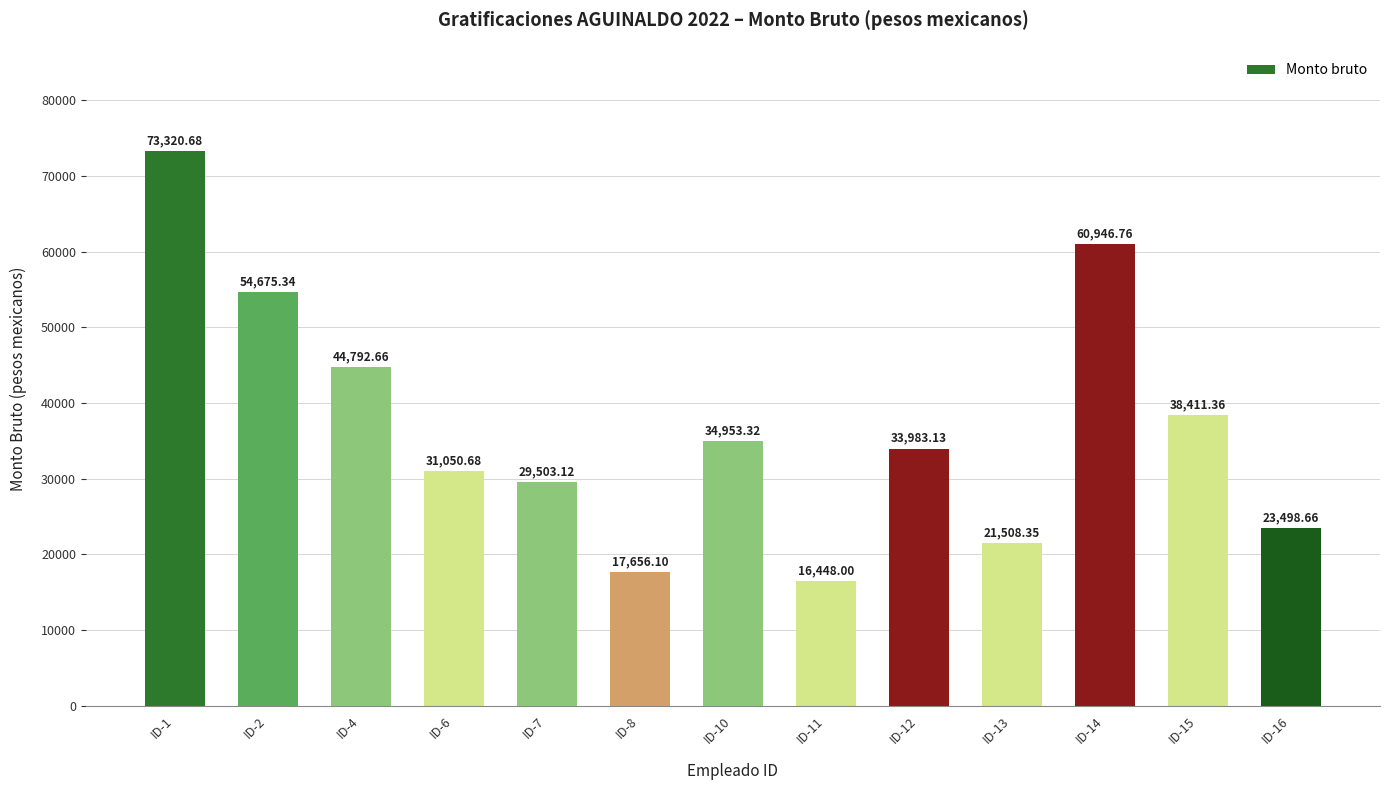

Which category has the lowest value across all series?

ID-11